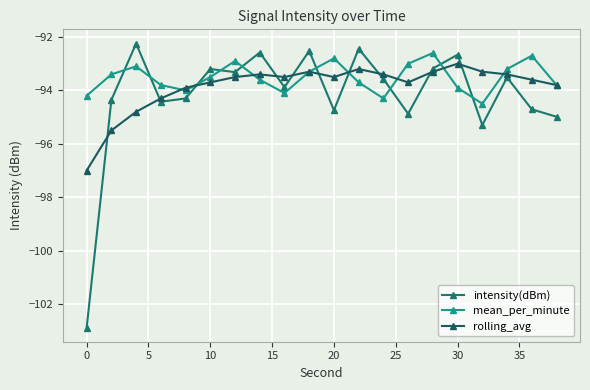

Rank the series by their average value, from highest to lowest.

mean_per_minute, rolling_avg, intensity(dBm)